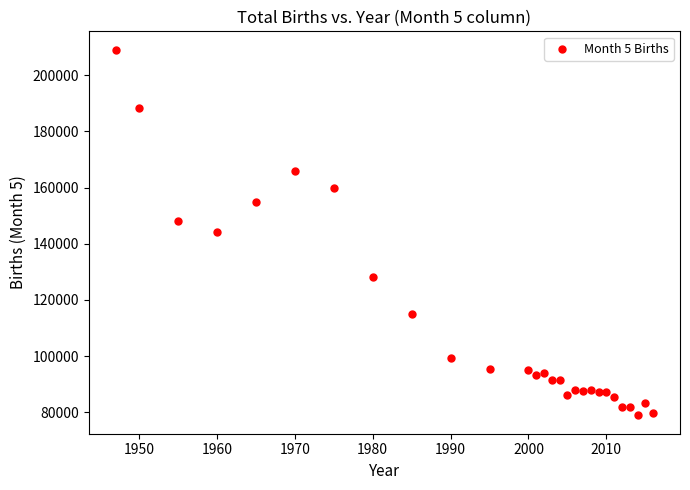

What is the range of Y values (max minus min)?

130316